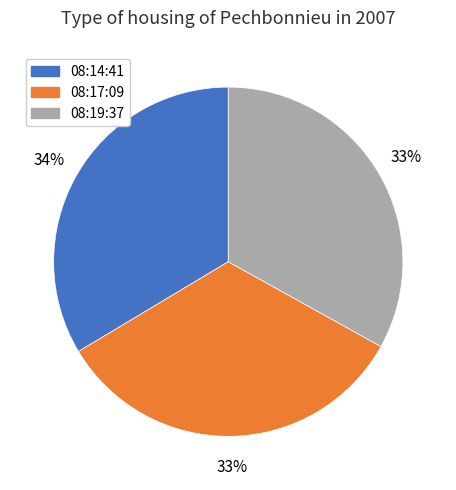

Is it true that 08:17:09 is 45% of the pie?

False